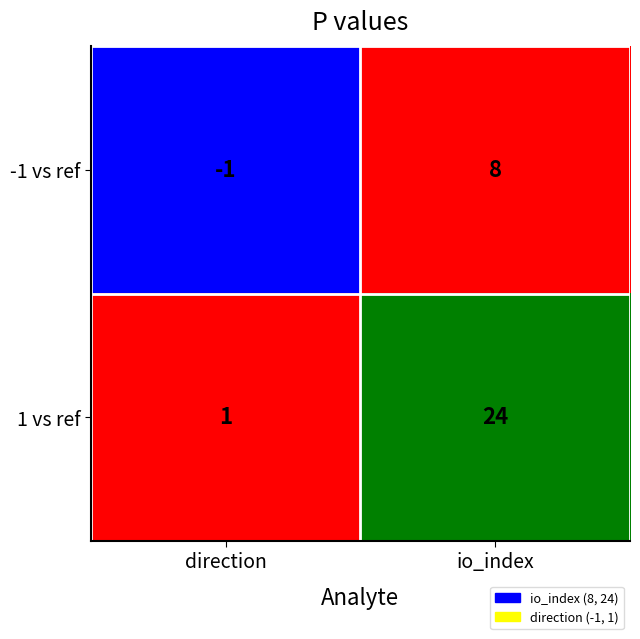

At which label is -1 vs ref closest to 3?

direction